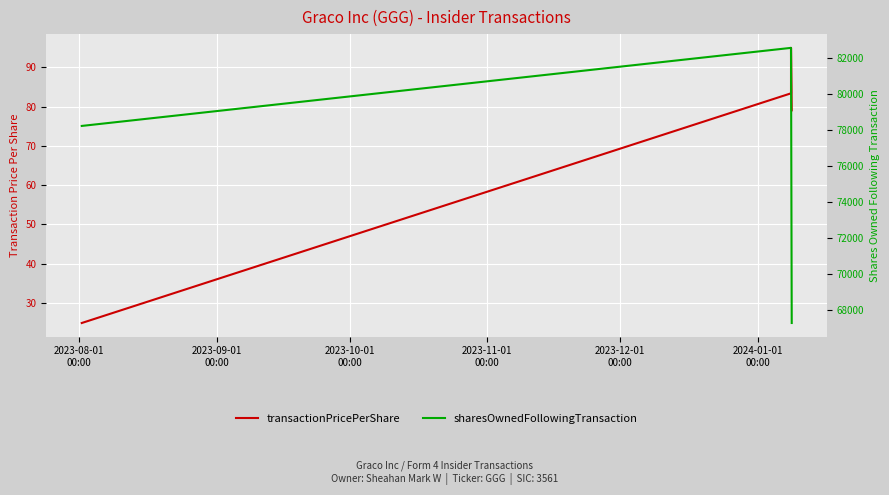

Is the value of transactionPricePerShare at 2023-11-01
00:00 greater than the value of sharesOwnedFollowingTransaction at 2023-08-01
00:00?

No